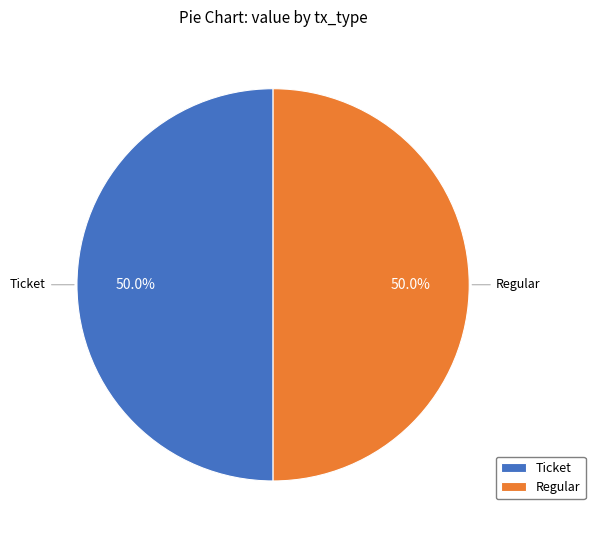

What is the ratio of the value at Regular to the value at Ticket?

1.0